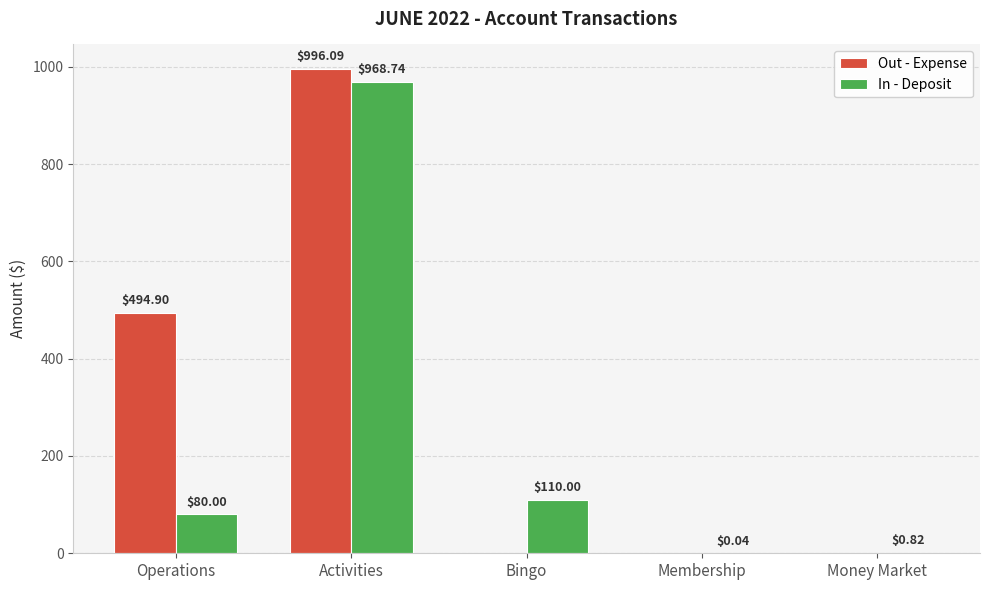

What is the sum of all Out - Expense values?

1491.0